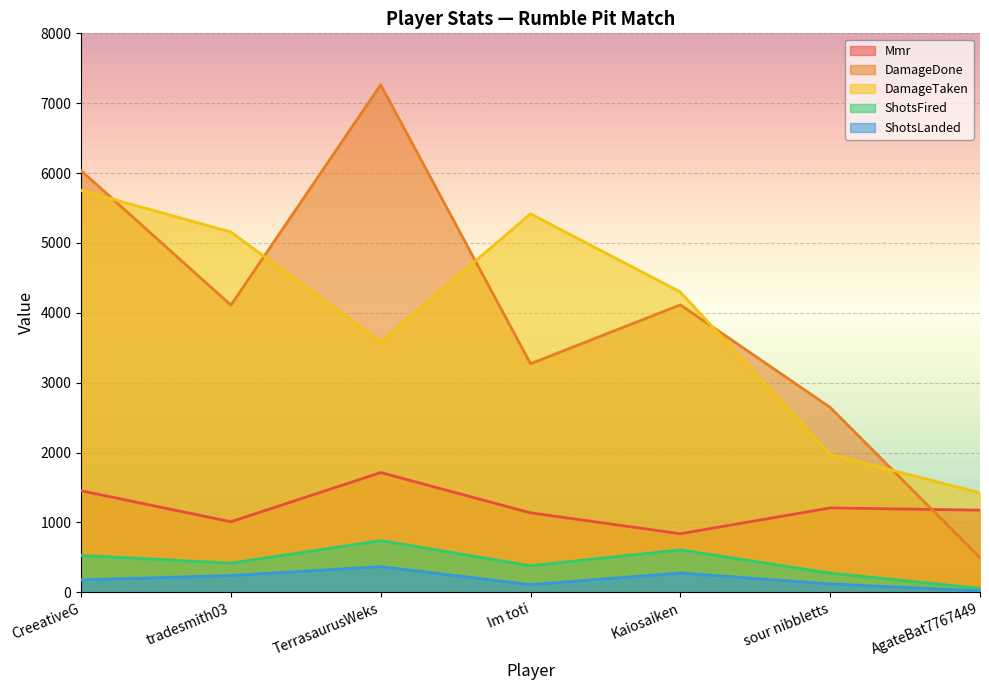

Is the value of DamageTaken at tradesmith03 greater than the value of Mmr at sour nibbletts?

Yes